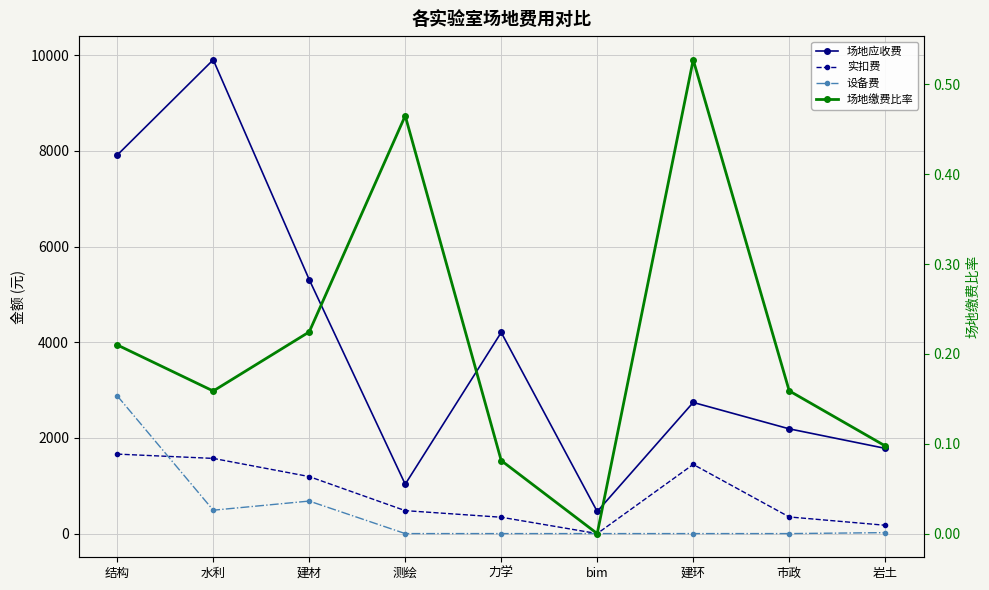

Does the chart display data point markers on the line(s)?

Yes